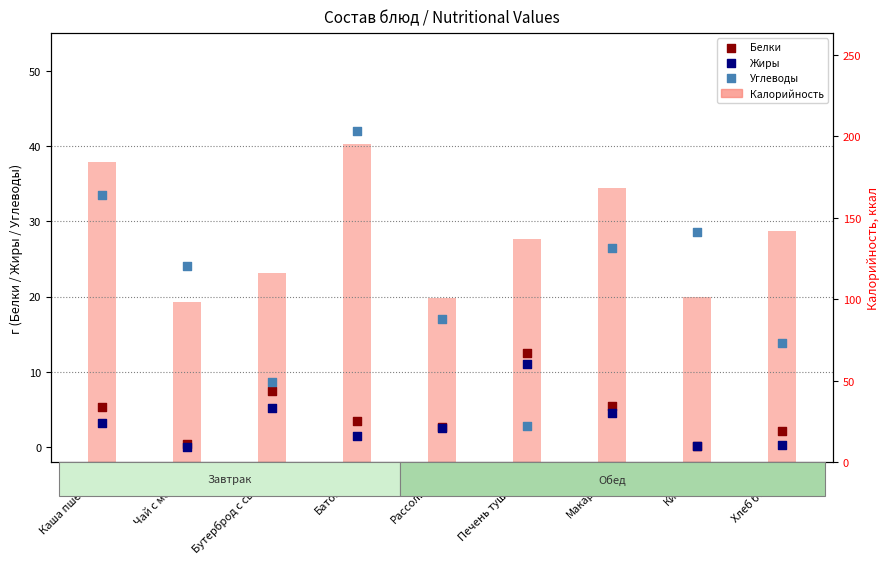

Which series reaches the minimum Y coordinate?

Жиры